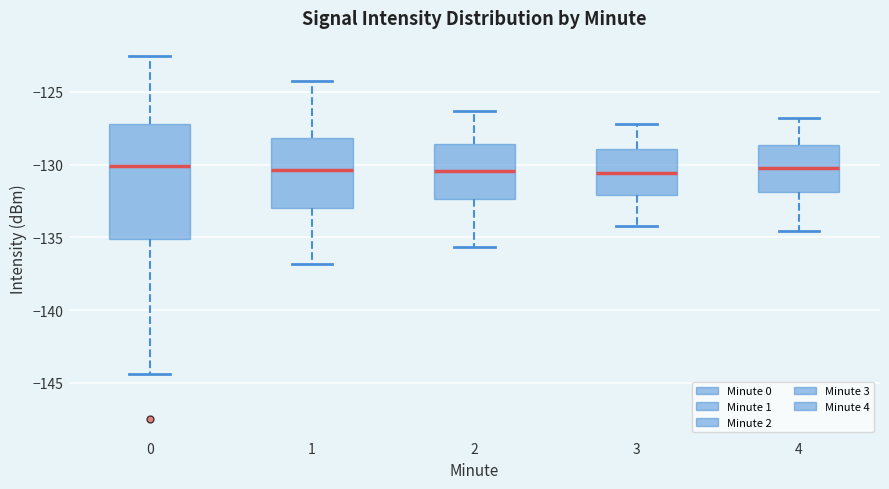

Comparing the boxes themselves (not the whiskers), which one is the tallest?

0